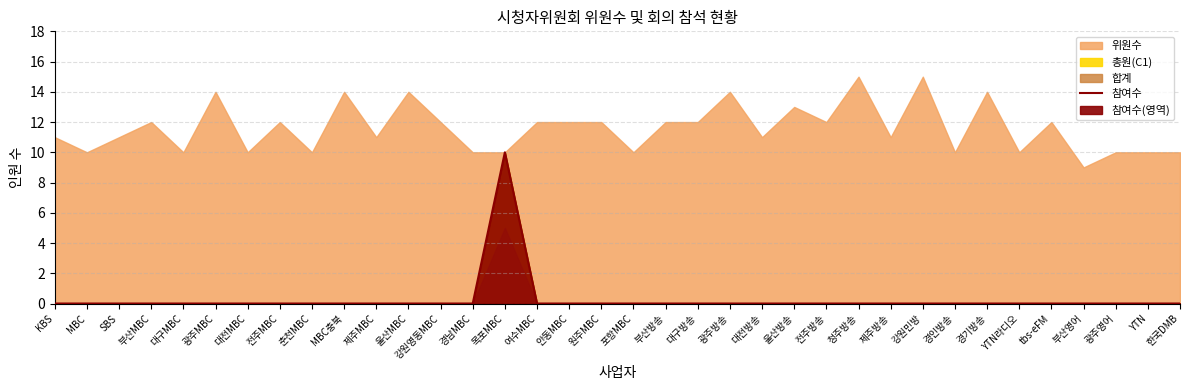

What is the label of the 28th point from the right?

춘천MBC